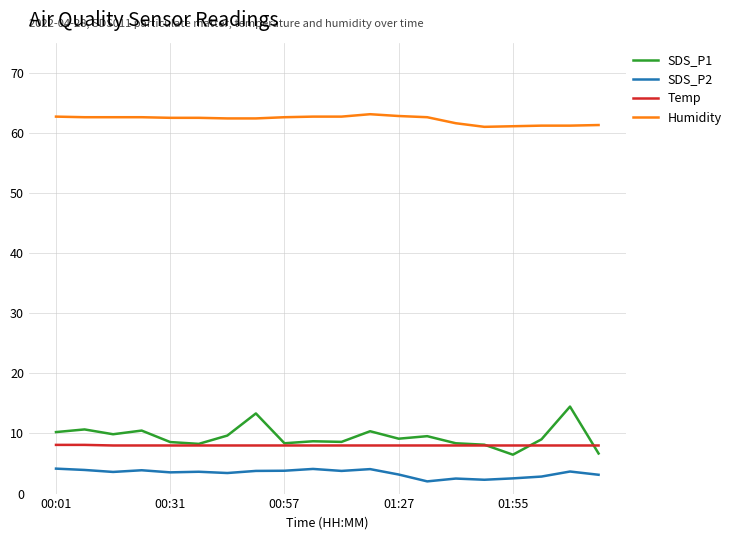

Which series has the largest total across all categories?

Humidity